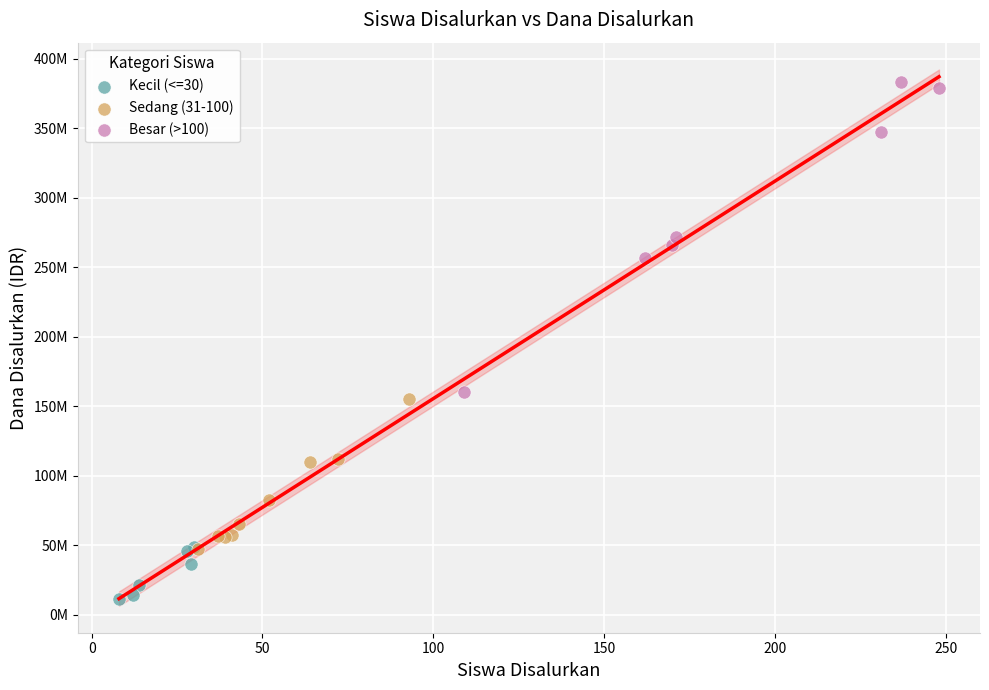

What are all the series names shown in the legend?

Kecil (<=30), Sedang (31-100), Besar (>100)